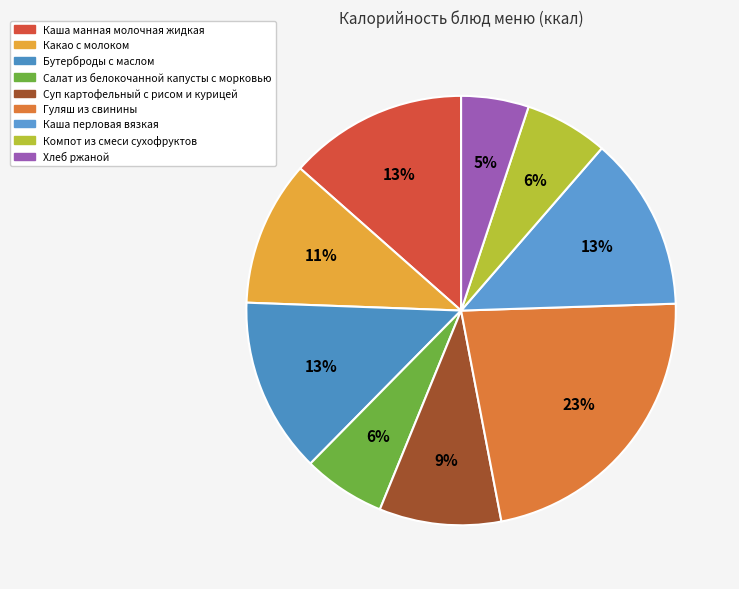

How many segments does this pie chart have?

9